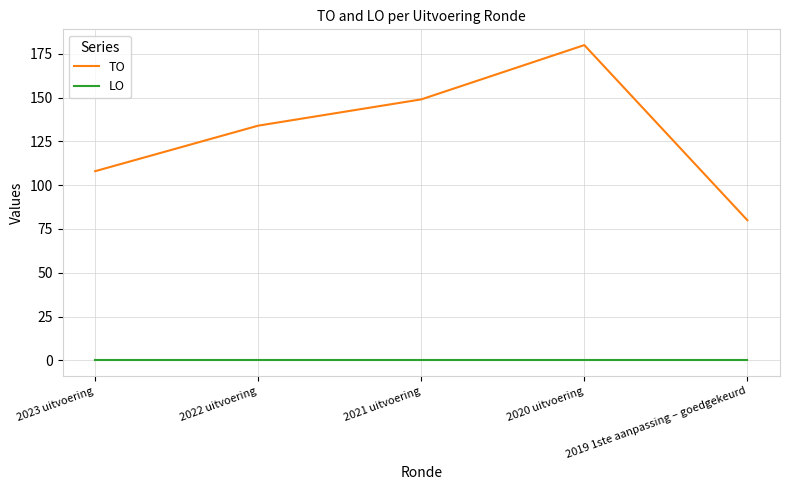

What is the maximum value shown in the chart?

180